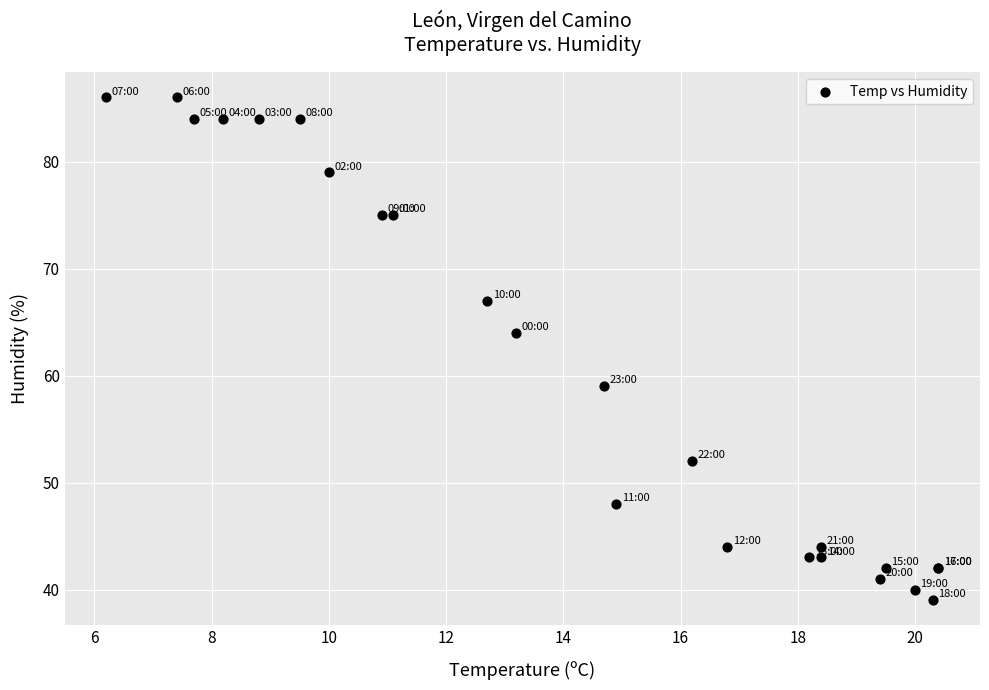

What Y value in the scatter plot is closest to 62?

64